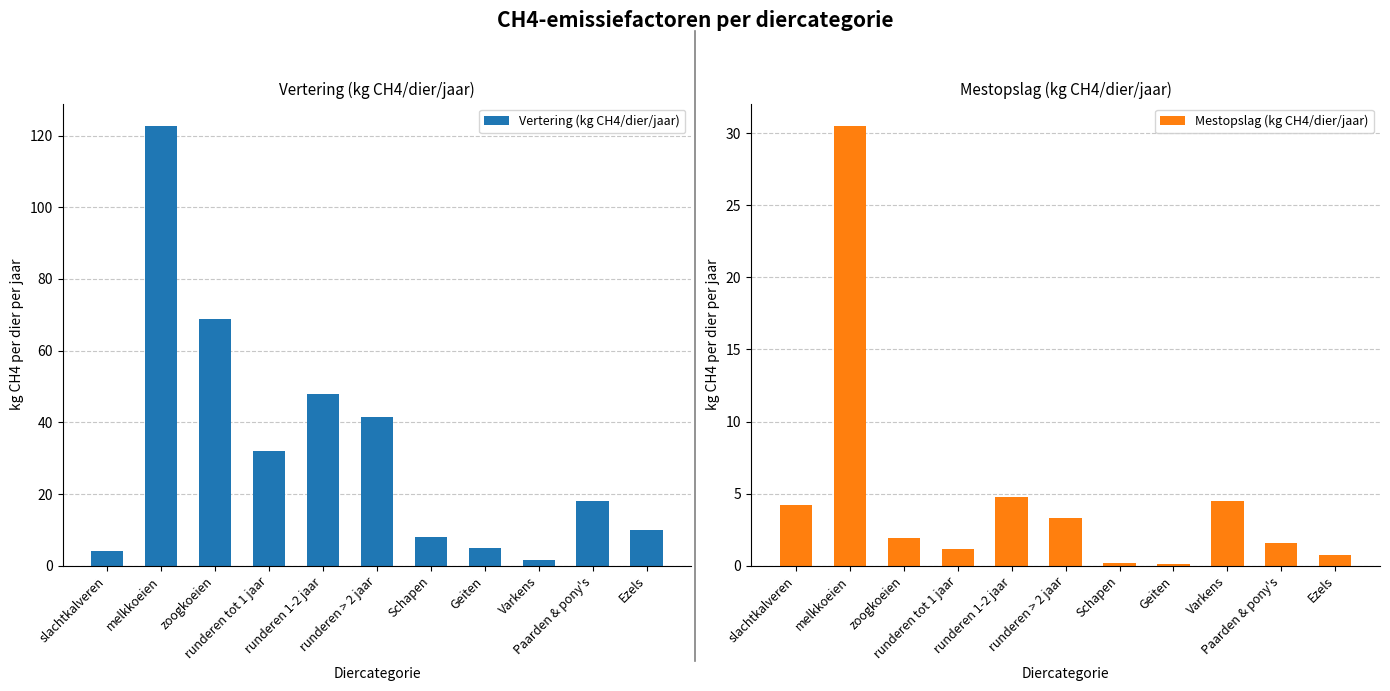

Are the bars grouped side by side (vs. stacked)?

Yes